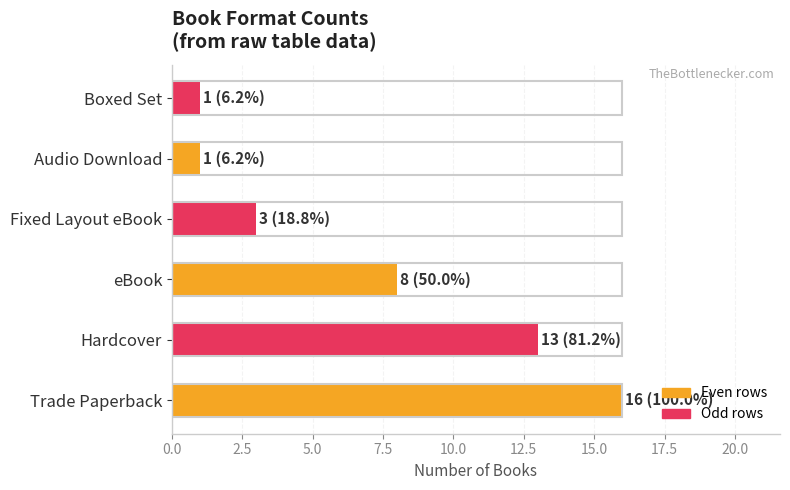

The chart shows a value of 8 at Hardcover. True or false?

False